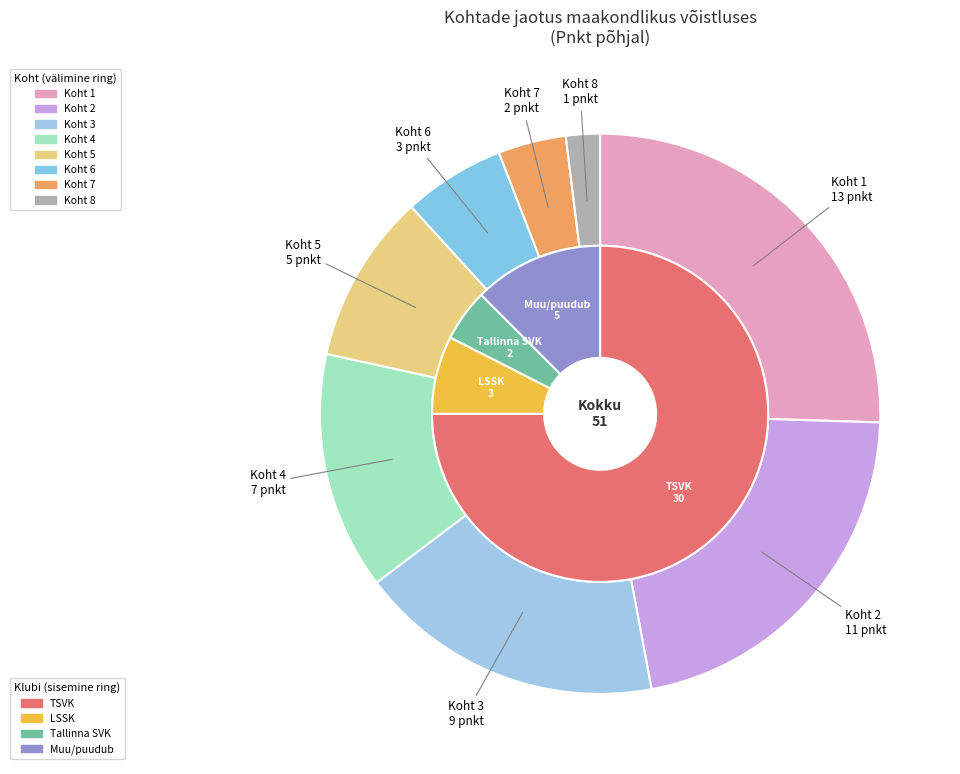

Is it true that 3 is 18% of the pie?

True